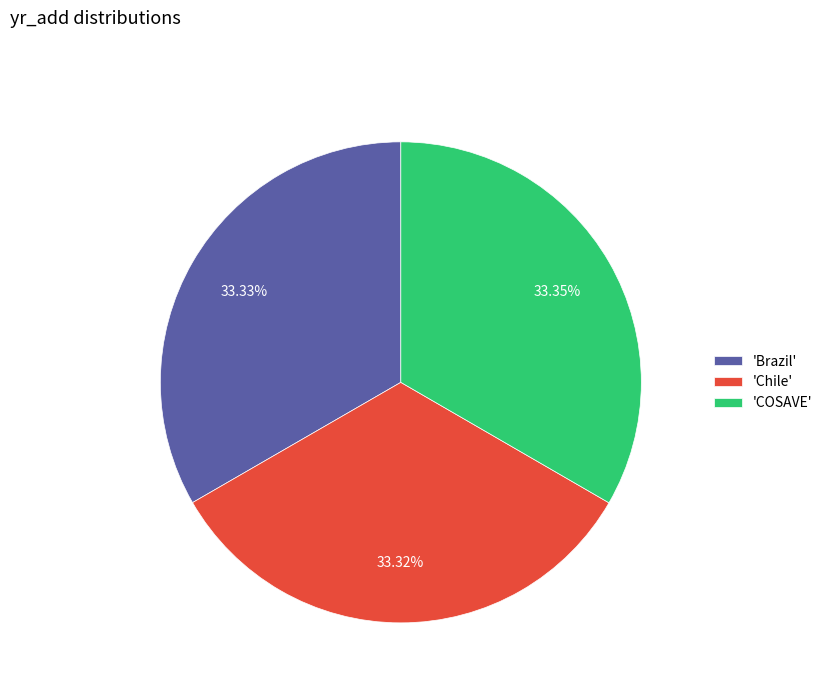

What is the ratio of the value at 'COSAVE' to the value at 'Chile'?

1.0